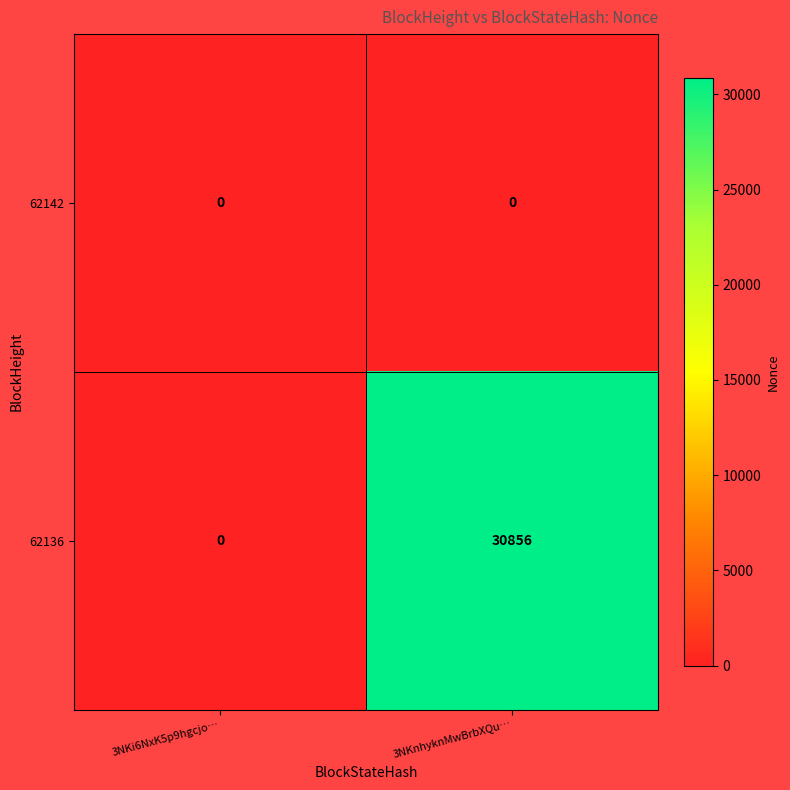

List the series in order of their peak value, highest first.

62136, 62142